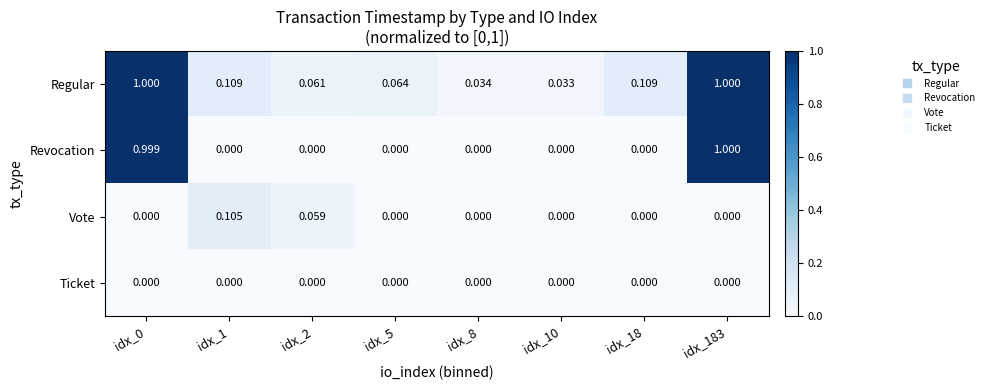

Between idx_8 and idx_183, which series saw the biggest shift?

Revocation